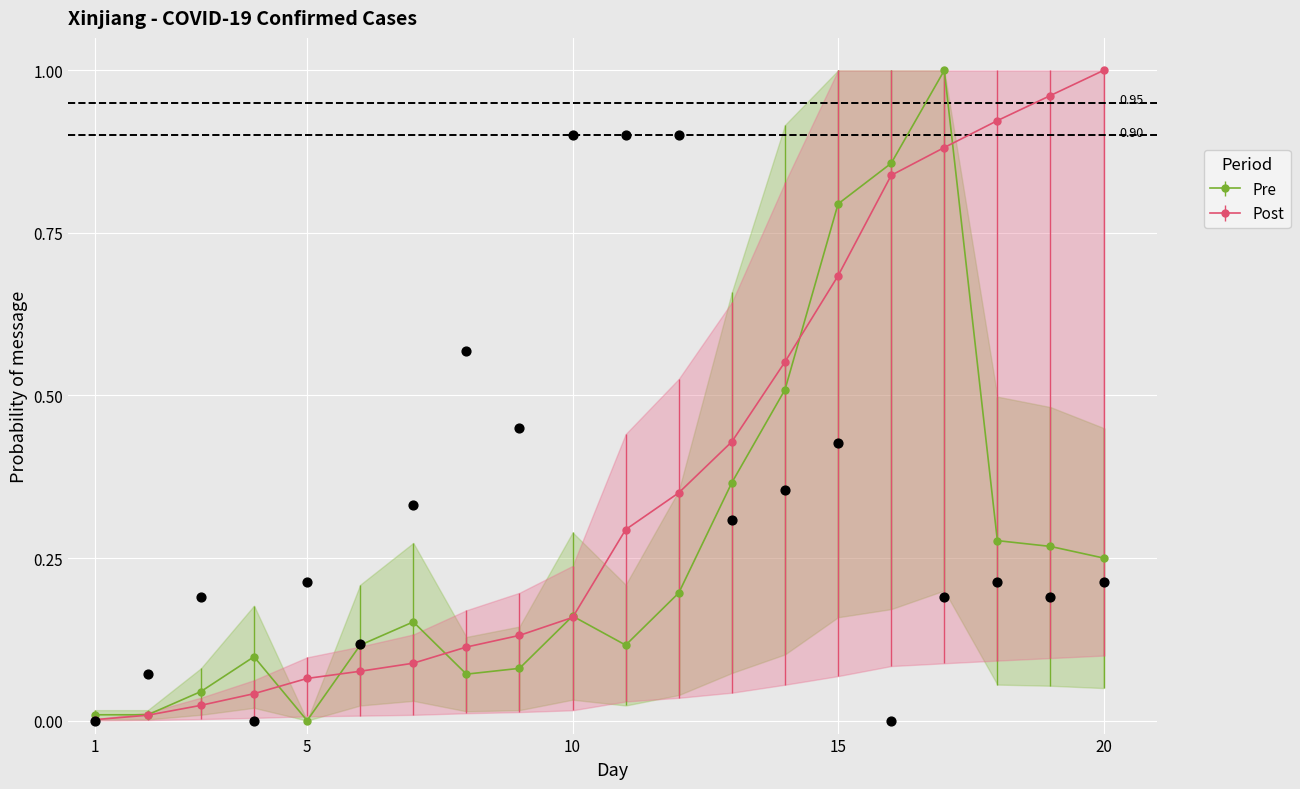

At how many categories does at least one series exceed 0?

20